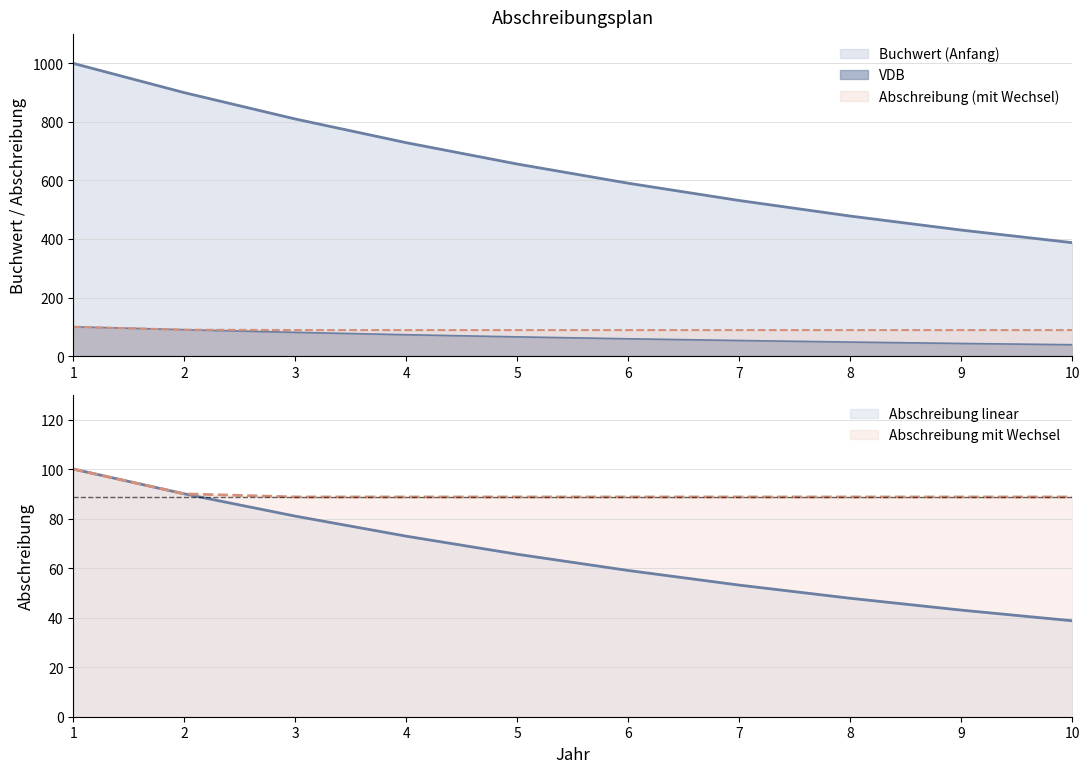

True or false: Abschreibung (linear) and VDB intersect in this chart.

False